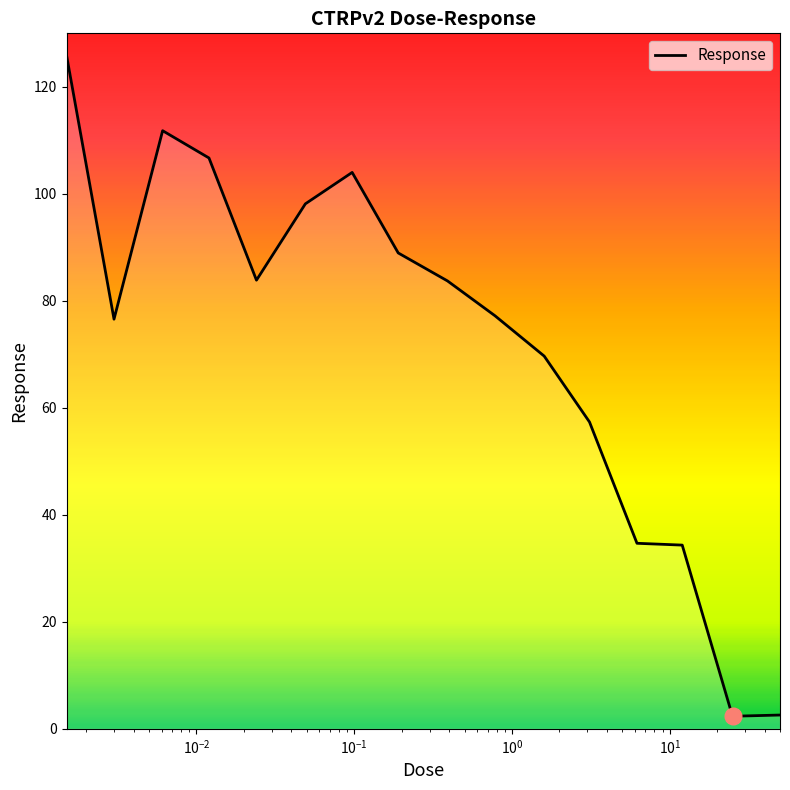

What is the average value?

72.4